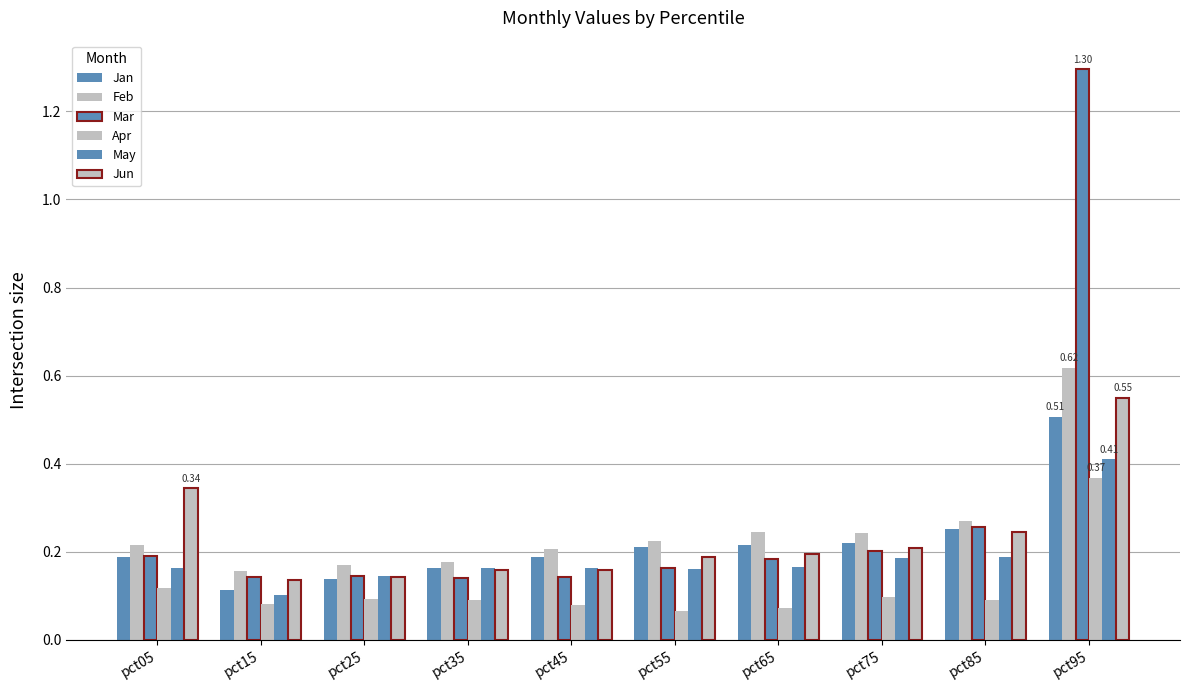

How many bars are there in total?

60